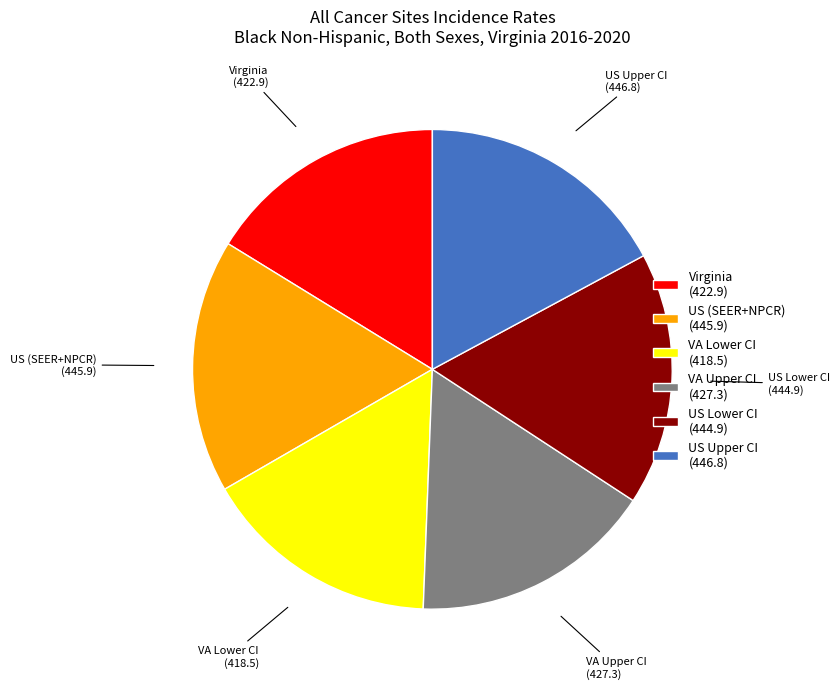

Is US Upper CI (446.8) the majority of the pie?

No